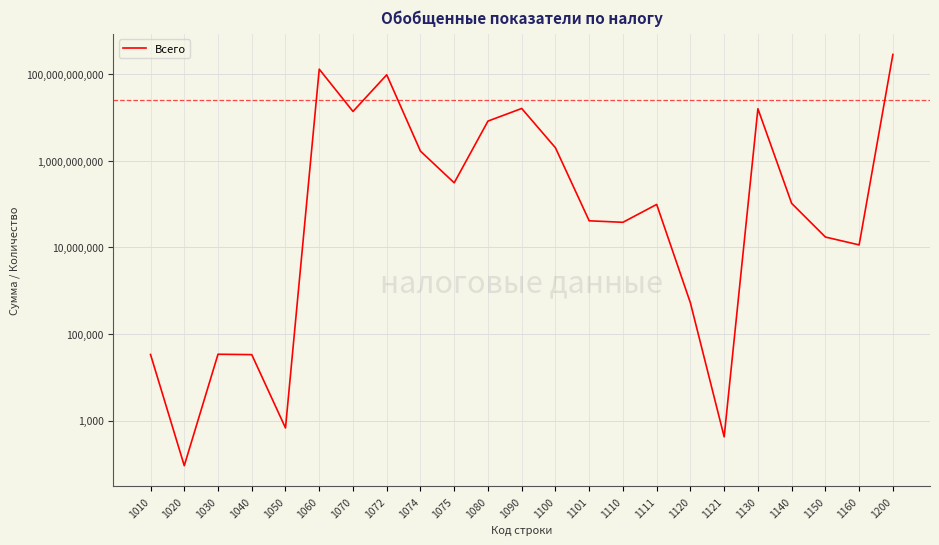

What is the value of the 11th point from the left?

8255126397